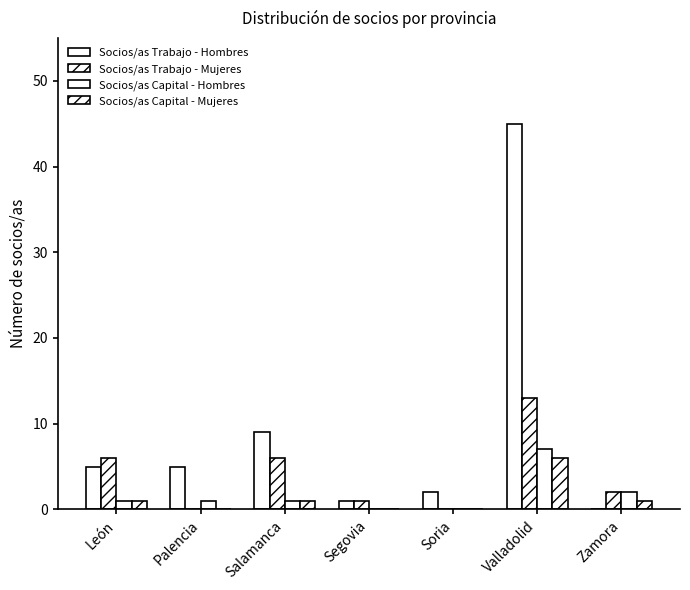

What position from the left is León?

1